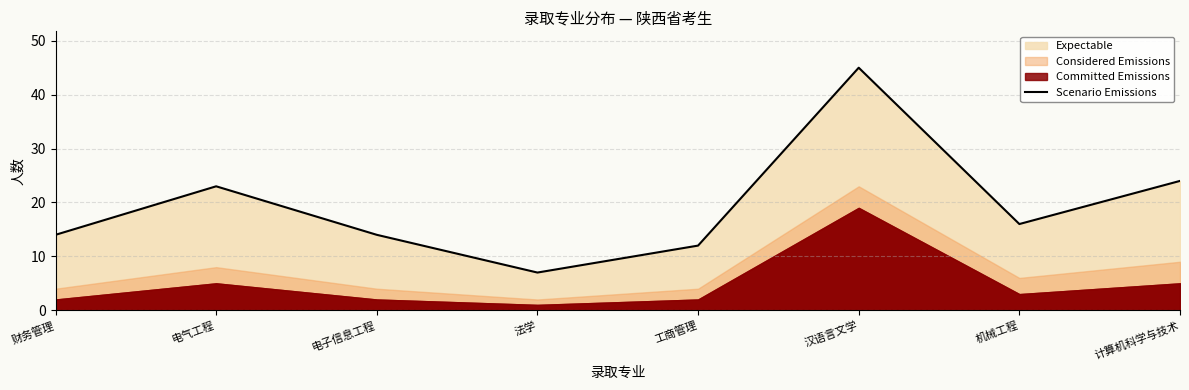

List the labels in order of value, smallest first.

法学, 工商管理, 财务管理, 电子信息工程, 机械工程, 电气工程, 计算机科学与技术, 汉语言文学